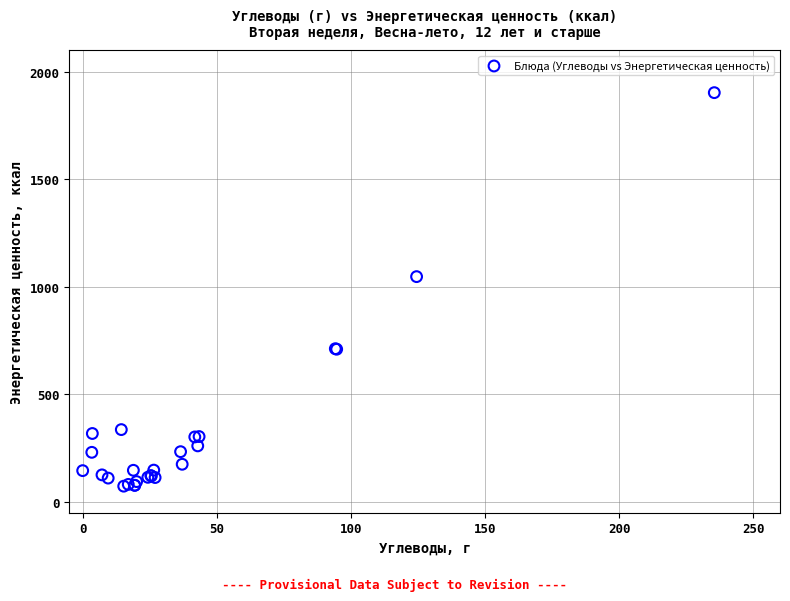

What Y value in the scatter plot is closest to 987?

1047.2